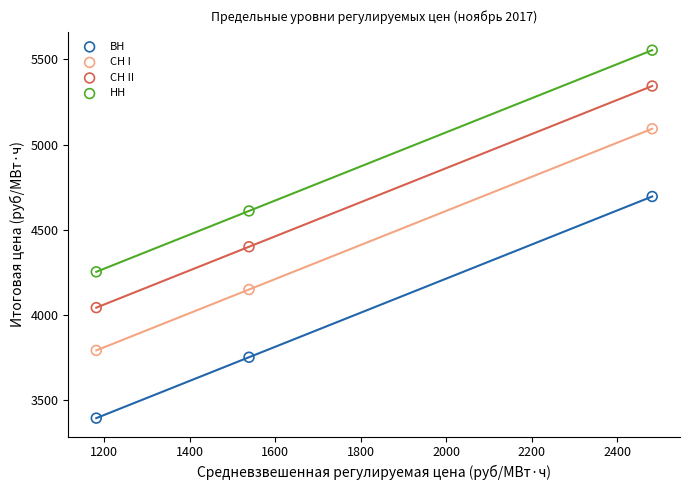

Which series contains the highest Y value?

НН